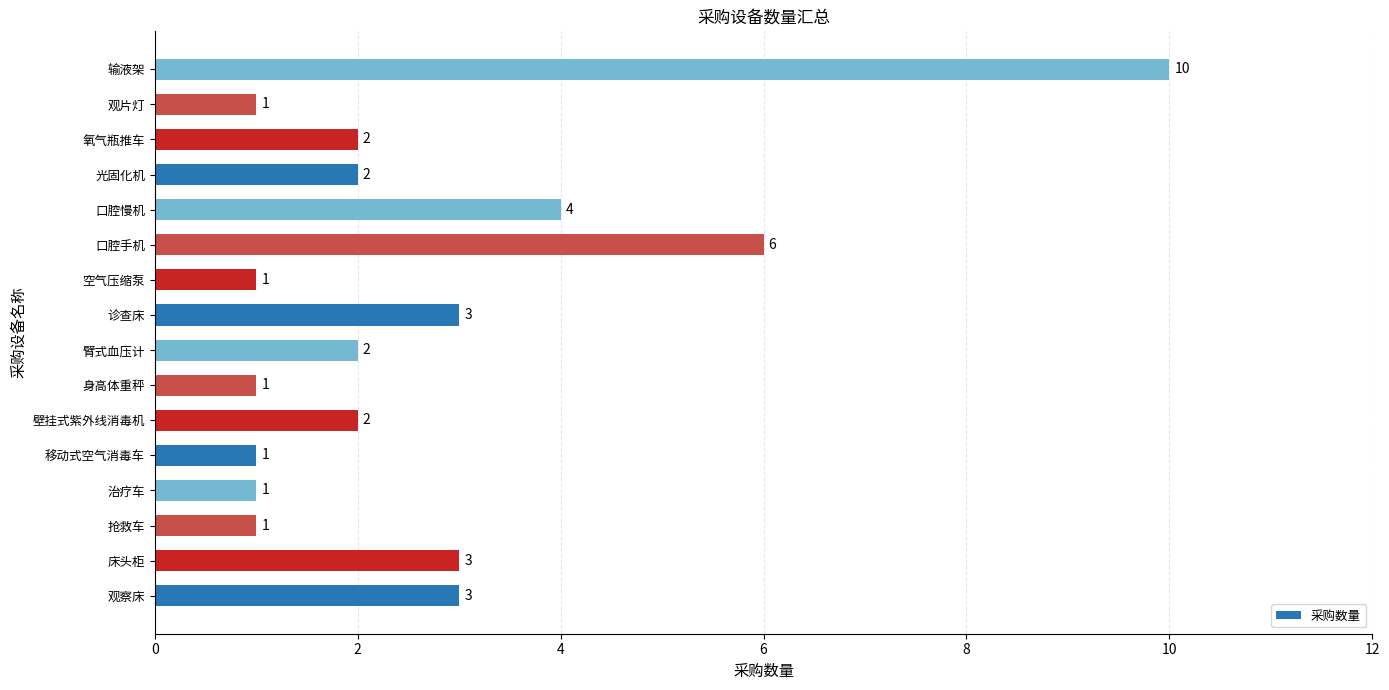

Approximately how many times larger is the value at 口腔慢机 compared to 观片灯?

4.0